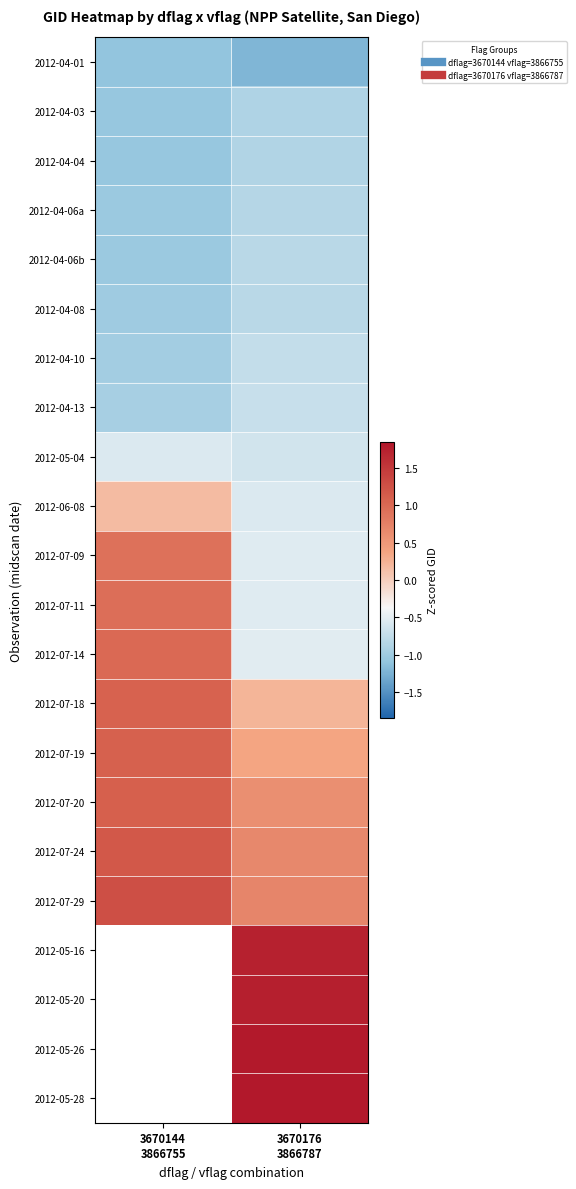

The value of 2012-04-08 at 3670144 3866755 is -1.0. True or false?

True